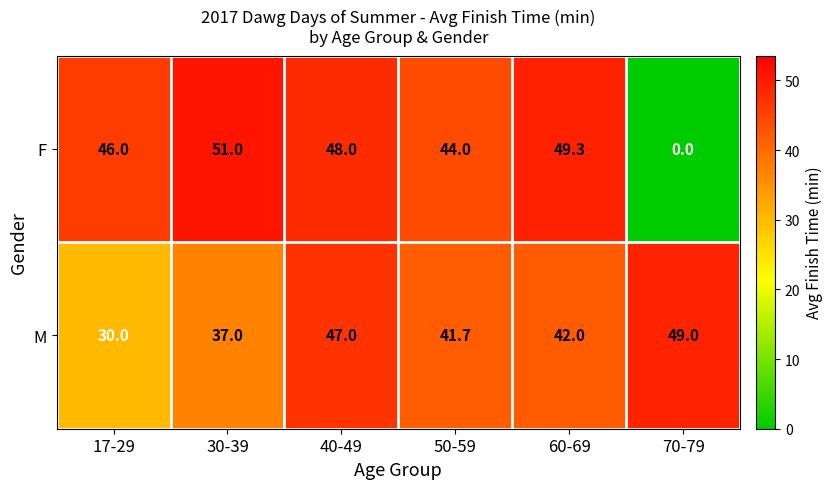

The value of M at 30-39 is 37.0. True or false?

True